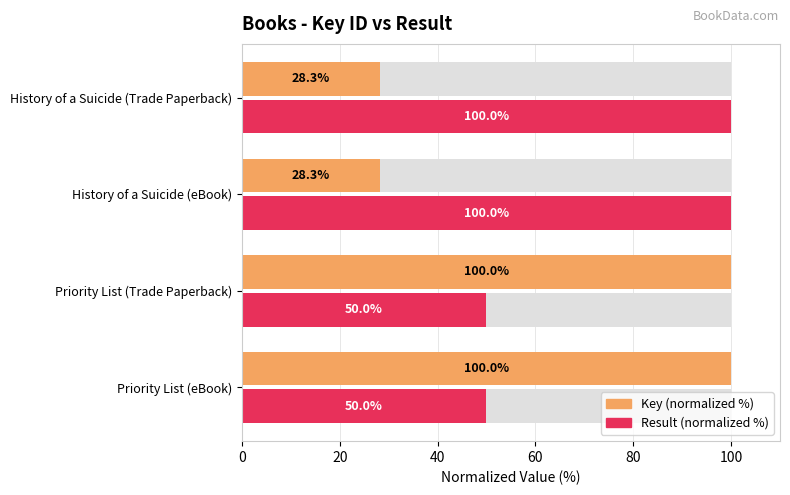

What is the approximate value of Key (normalized %) at 40?

28.3